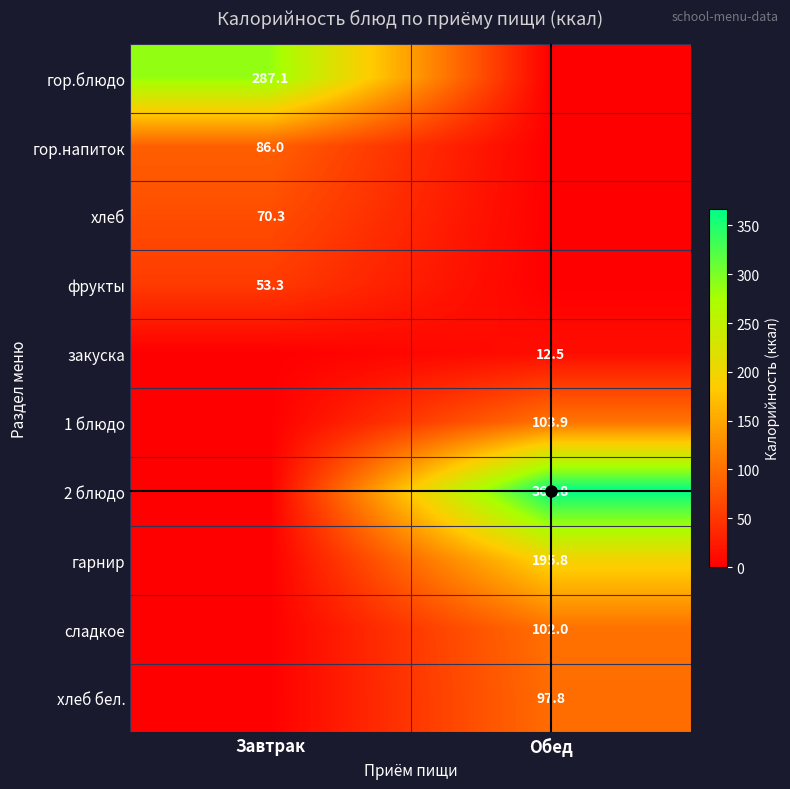

Is it true that хлеб бел. equals 97.8 at Обед?

True